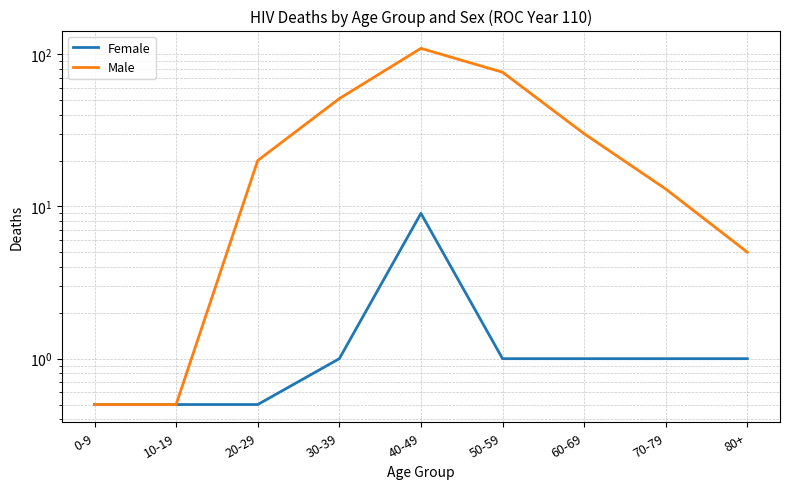

How many lines are shown in the chart?

2